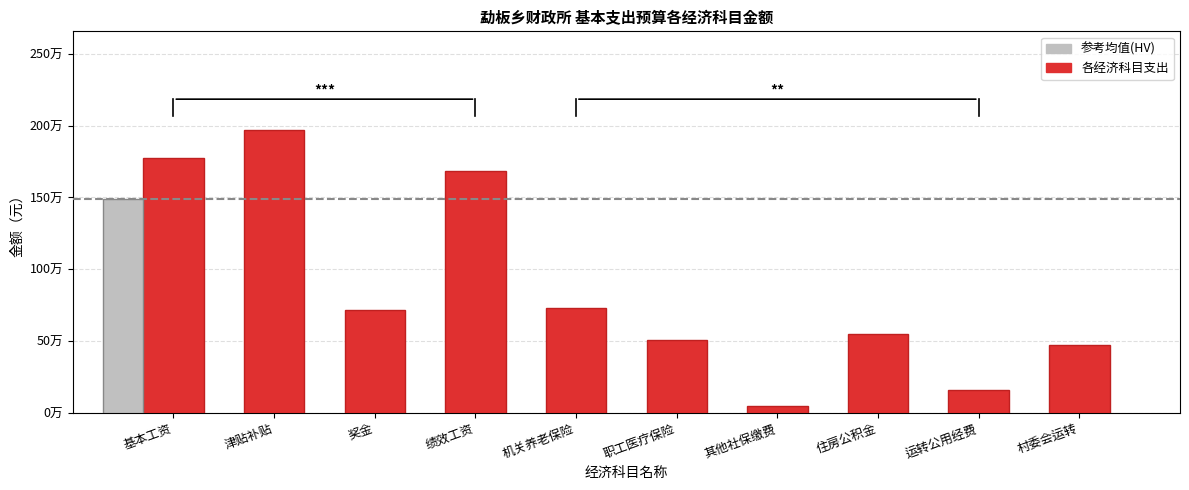

How many data points are less than 718269?

5